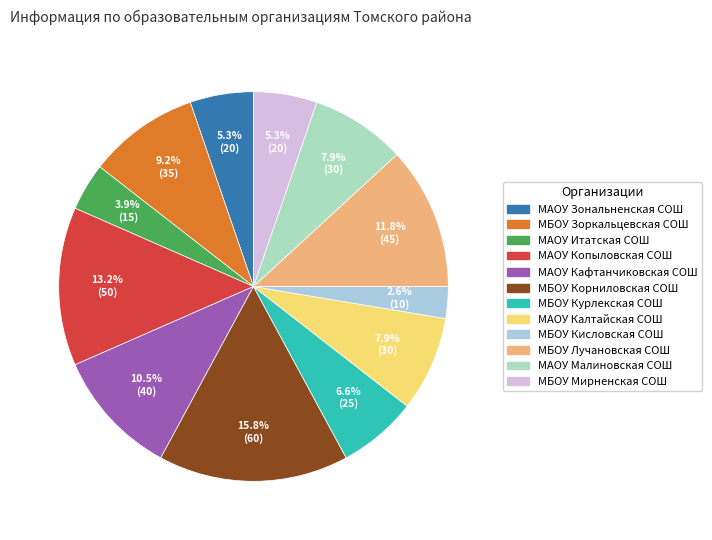

What percentage is the МБОУ Мирненская СОШ slice, to the nearest percent?

5%